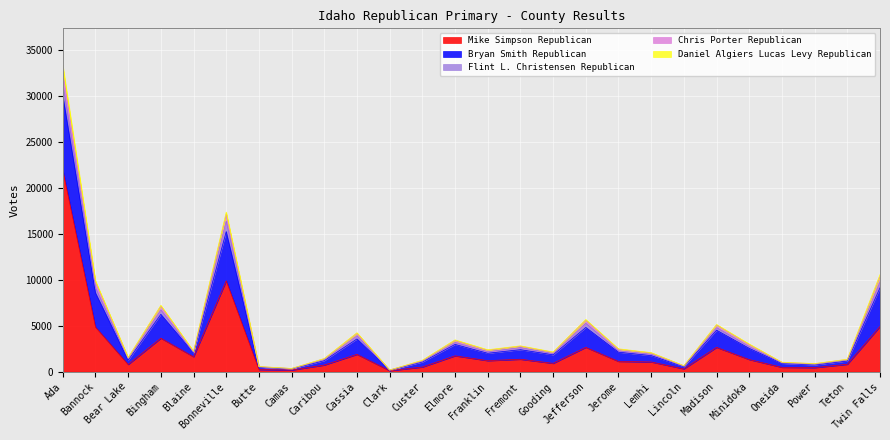

What is the label of the 2nd point from the left?

Bannock